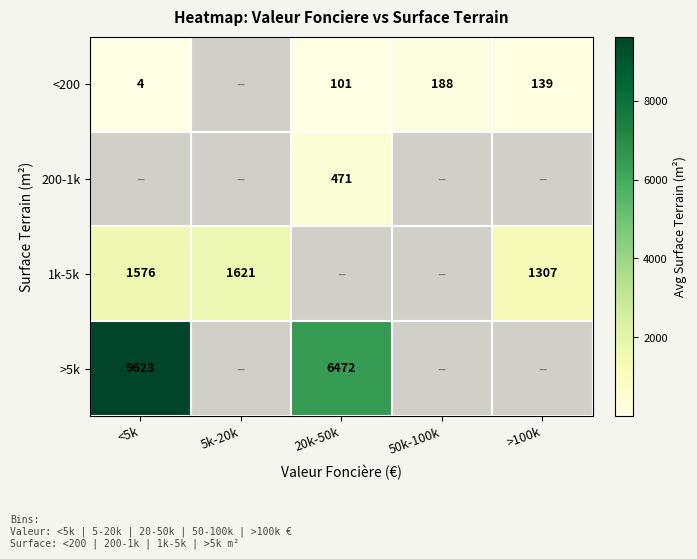

What is the sum of the <200 values at 20k-50k and 50k-100k?

289